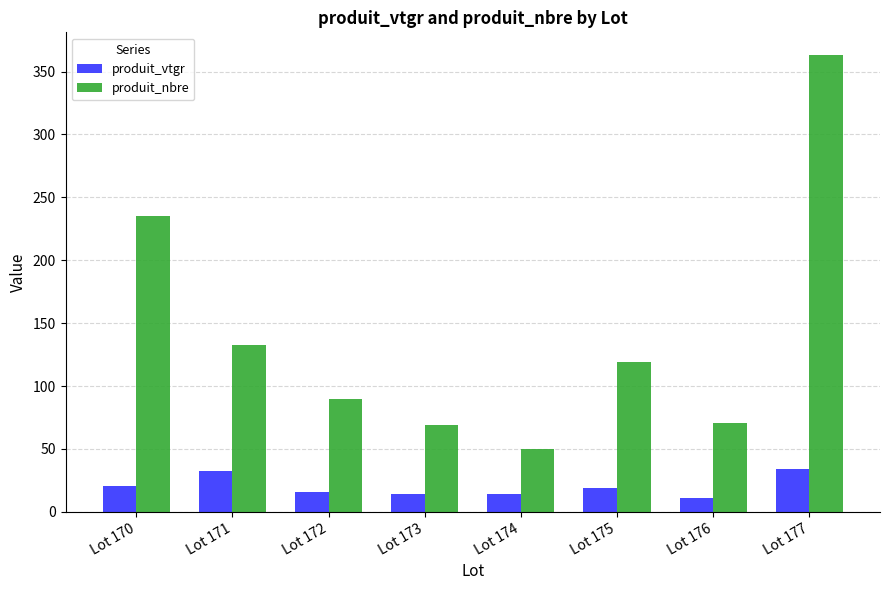

Are the bars grouped side by side (vs. stacked)?

Yes